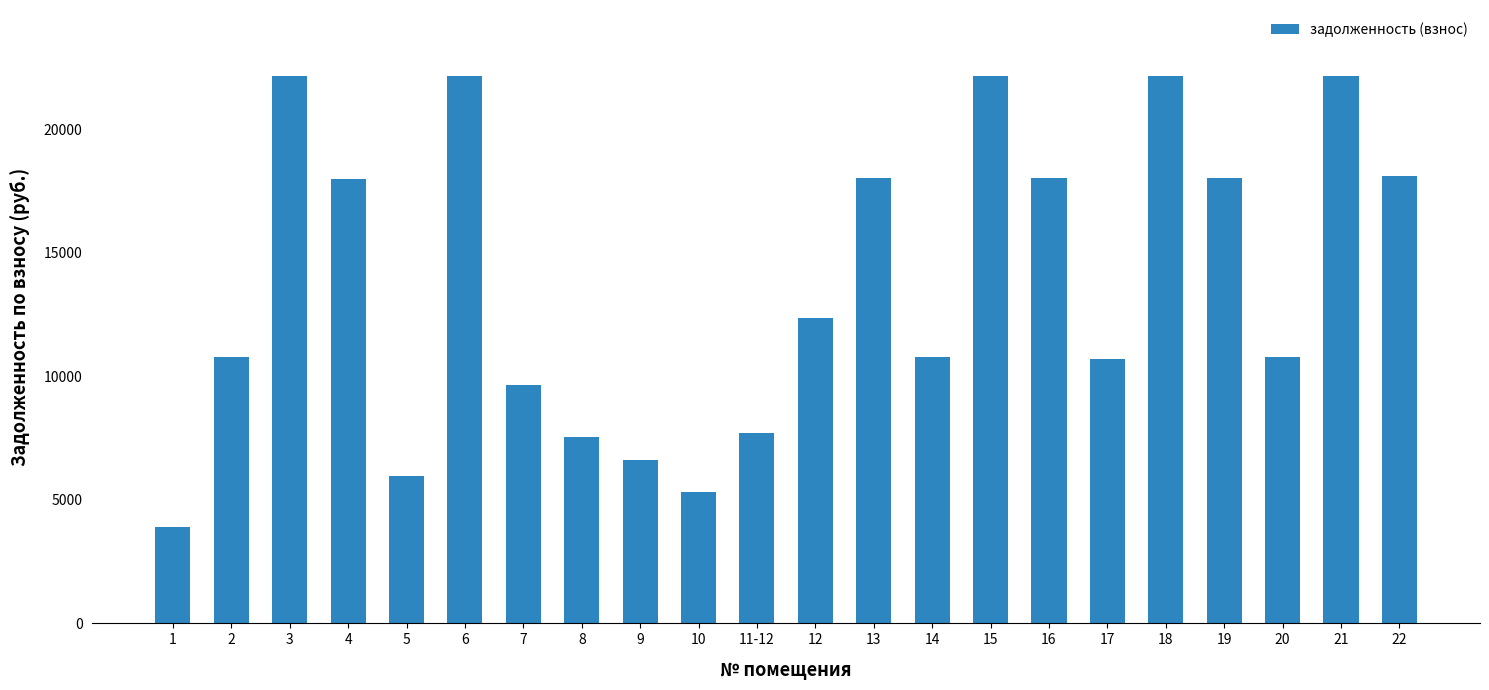

What is the maximum value shown in the chart?

22167.3